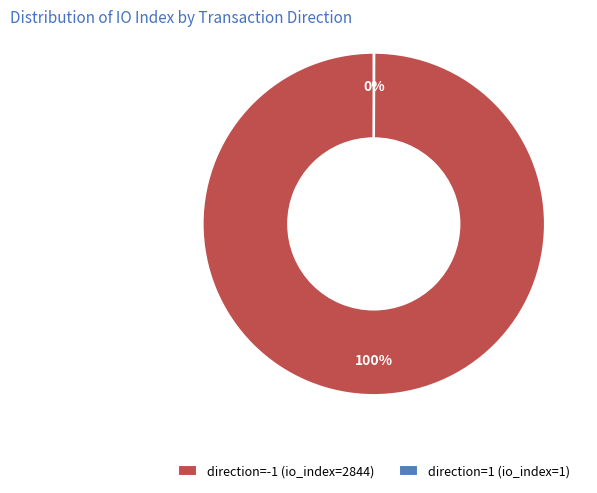

To the nearest percent, what percentage of the pie is direction=-1 (io_index=2844)?

100%